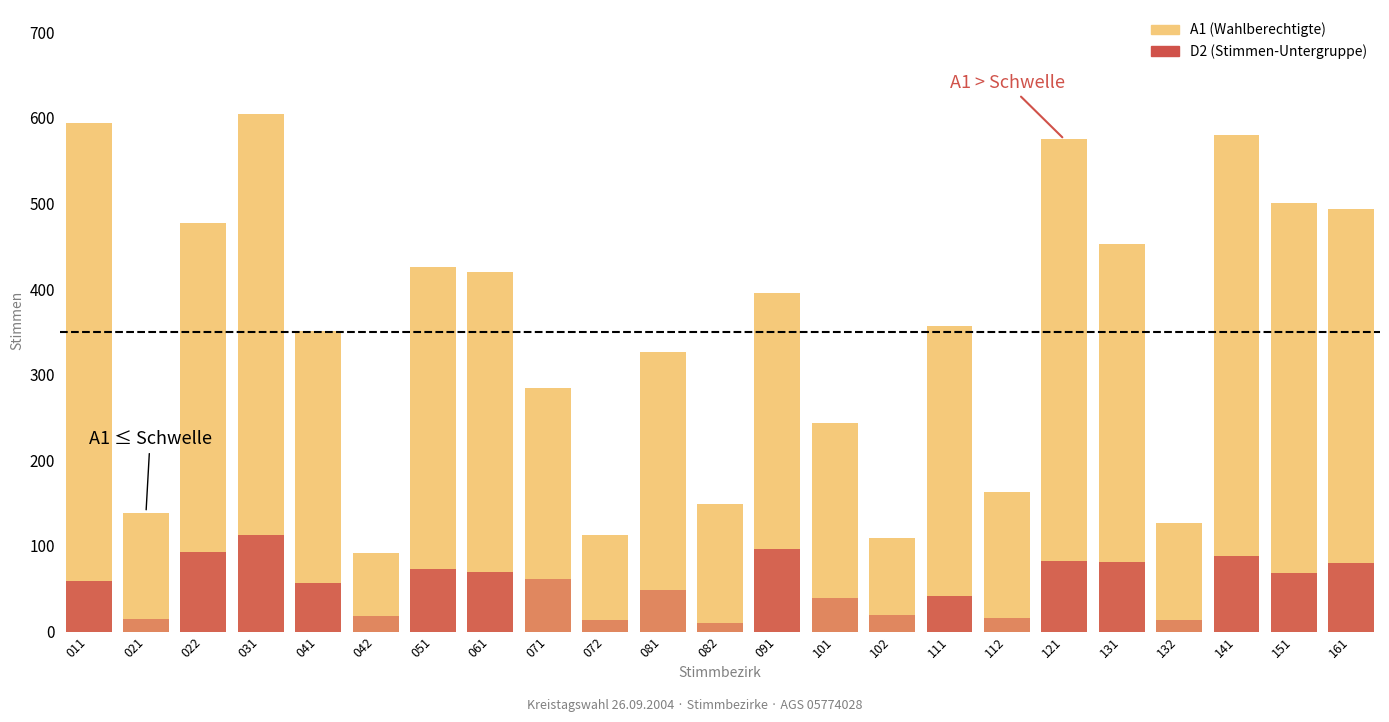

Between 132 and 161, which series saw the biggest shift?

A1 (Wahlberechtigte)